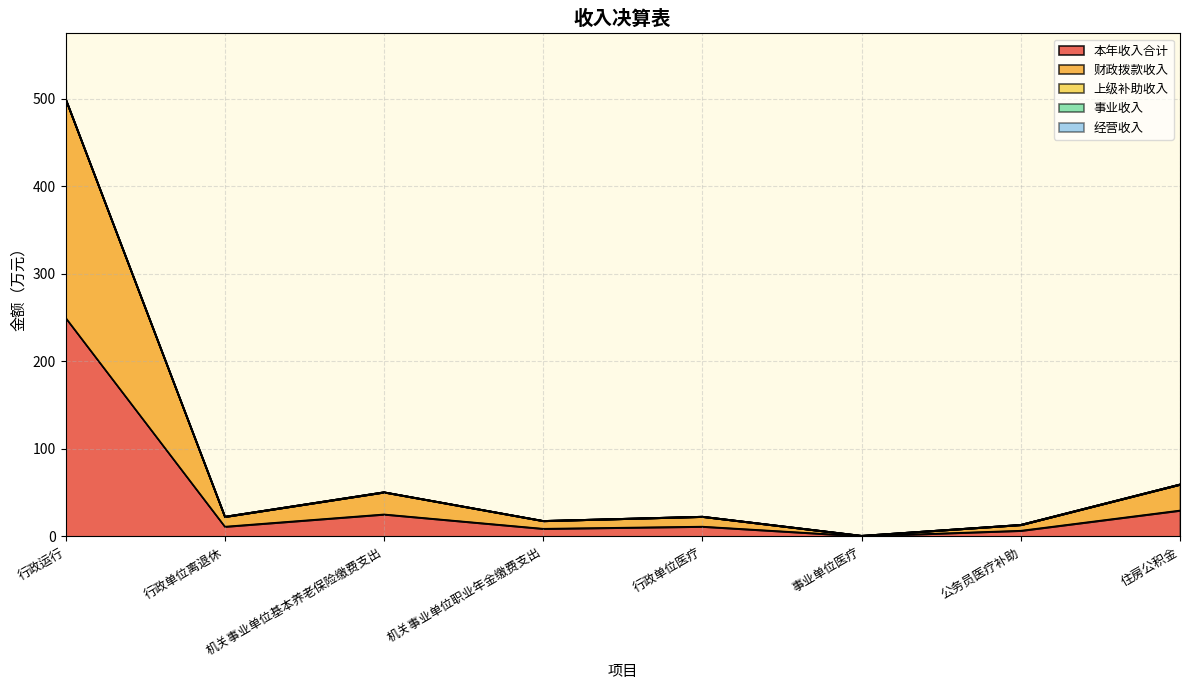

Reading right to left, transcribe all the data shown in this chart.

本年收入合计: 29.8	6.7	0.5	11.4	8.9	25.3	11.3	249.8
财政拨款收入: 29.8	6.7	0.5	11.4	8.9	25.3	11.3	249.8
上级补助收入: 0.0	0.0	0.0	0.0	0.0	0.0	0.0	0.0
事业收入: 0.0	0.0	0.0	0.0	0.0	0.0	0.0	0.0
经营收入: 0.0	0.0	0.0	0.0	0.0	0.0	0.0	0.0